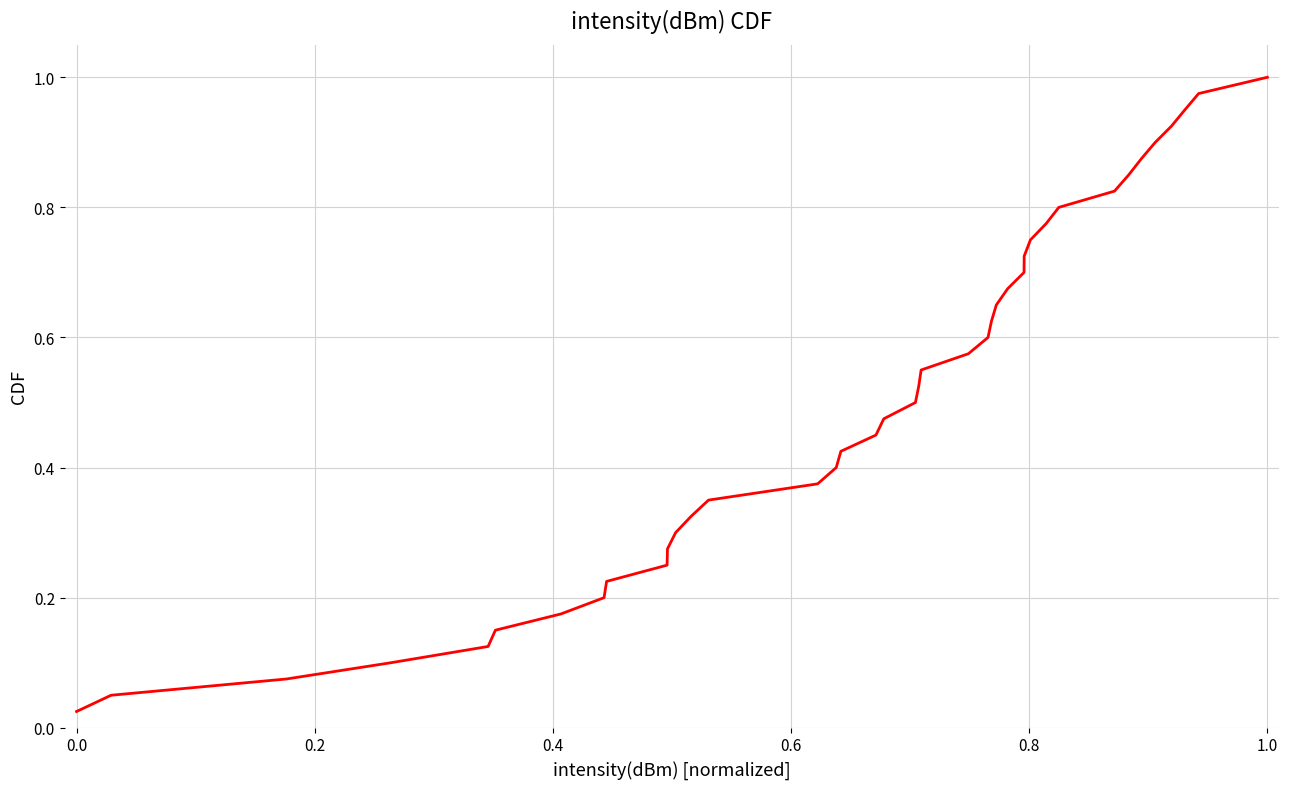

How many lines are shown in the chart?

1